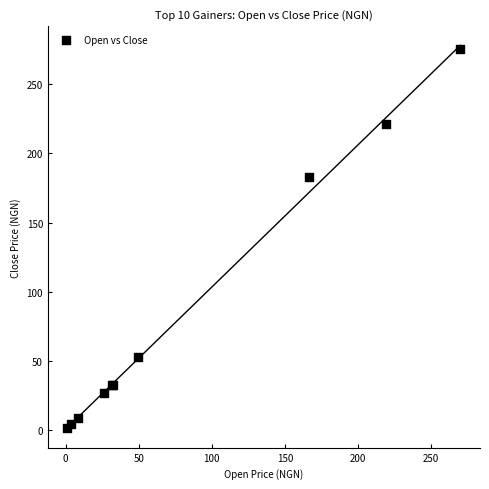

What Y value in the scatter plot is closest to 138?

183.0